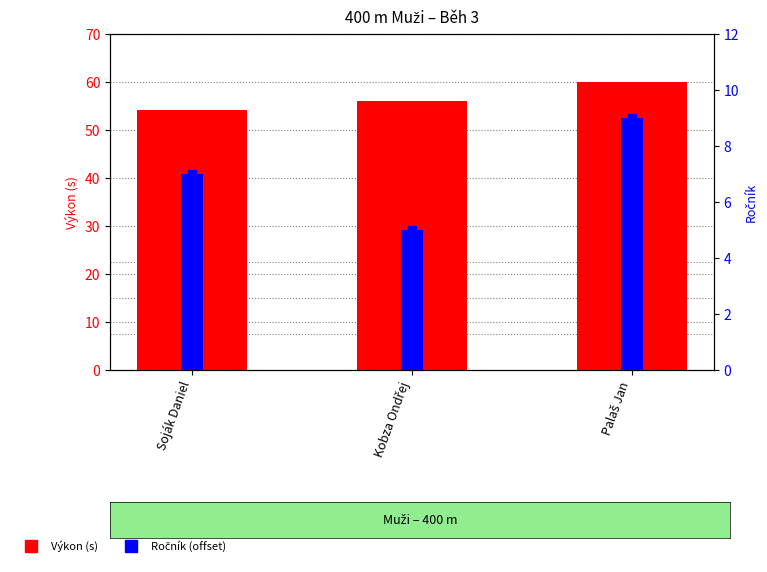

At how many categories does at least one series exceed 6?

3